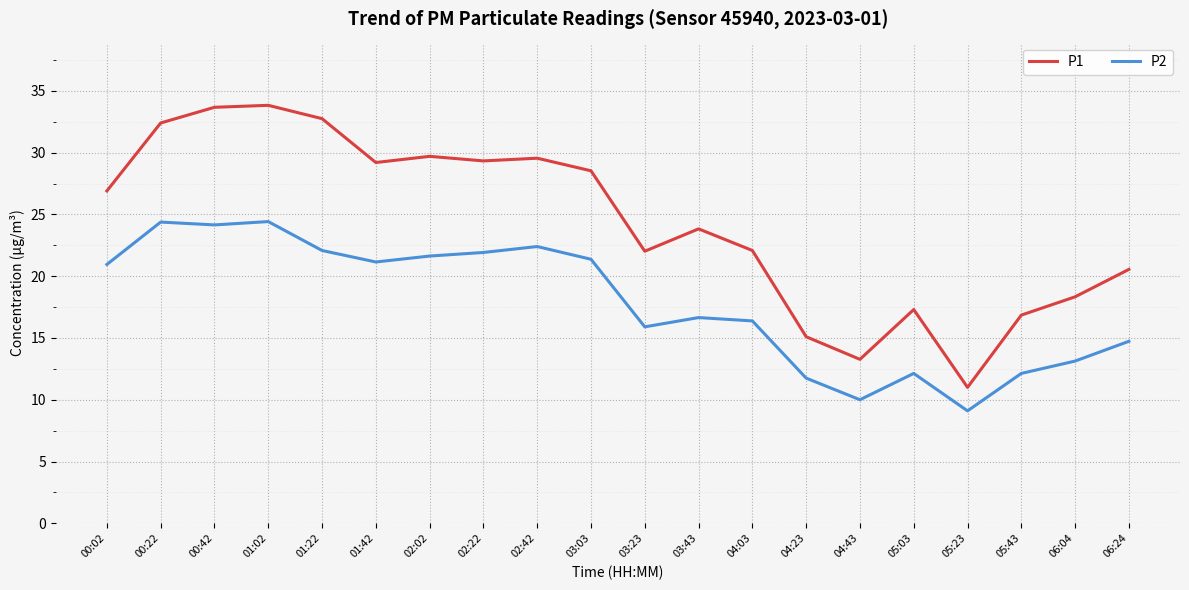

Which label corresponds to the smallest value in the chart?

05:23